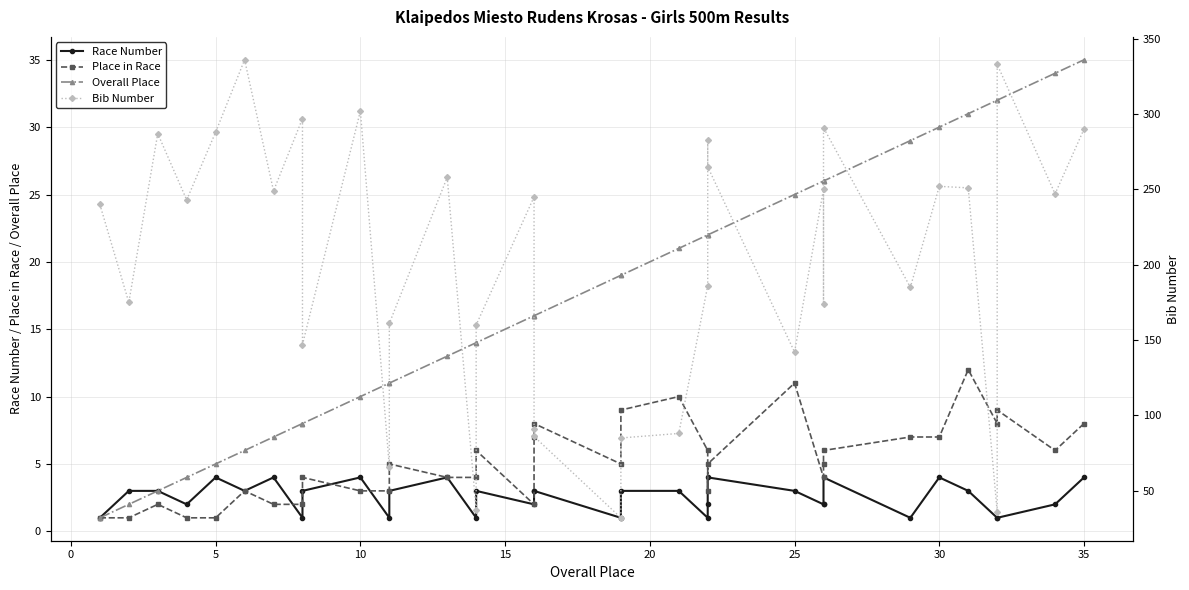

True or false: Overall Place has more than 2 points higher than both neighbors.

False